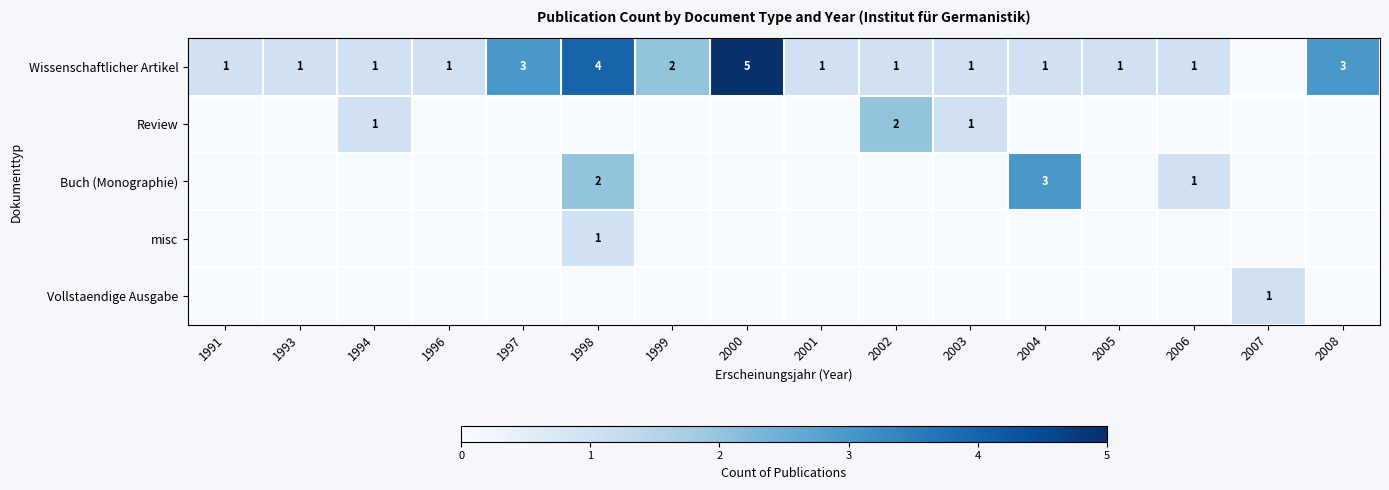

Between 2001 and 2004, which is larger?

2001